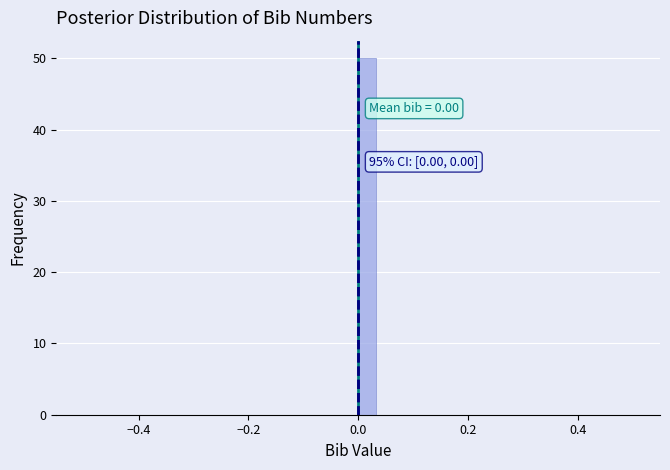

Around what value on the x-axis is the tallest bar? Give the approximate position of its centre, as read against the axis.

0.02